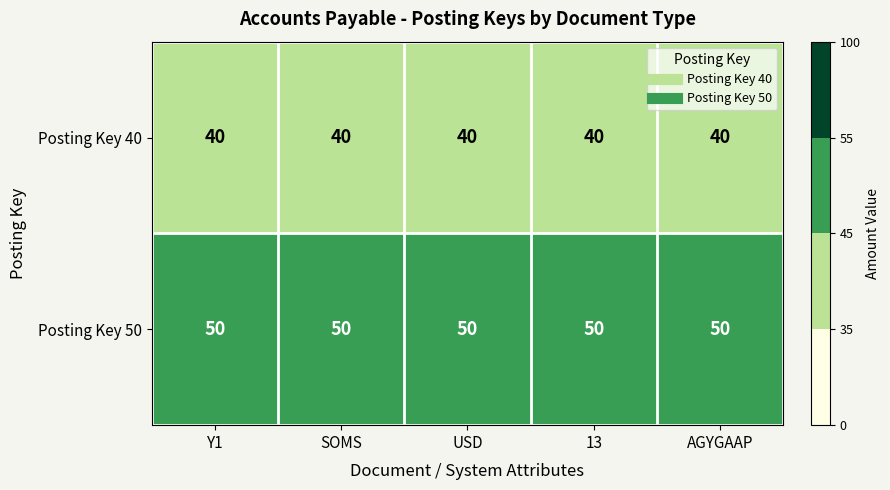

What is the average value of the Posting Key 40 series?

40